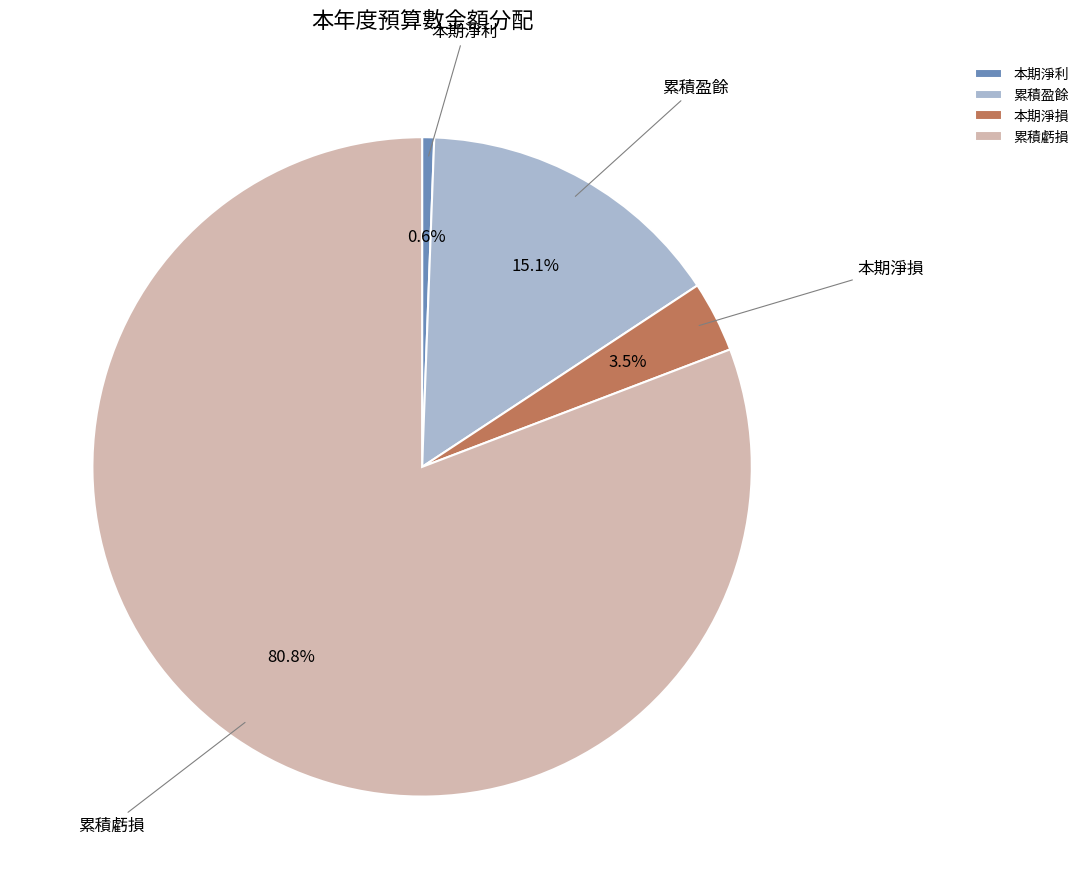

To the nearest percent, what is the average slice percentage?

25%